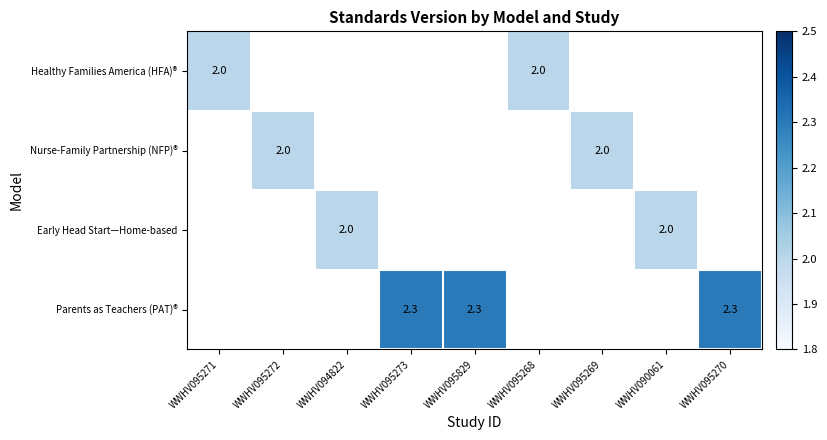

Is it true that Healthy Families America (HFA)® equals 2.8 at WWHV095271?

False